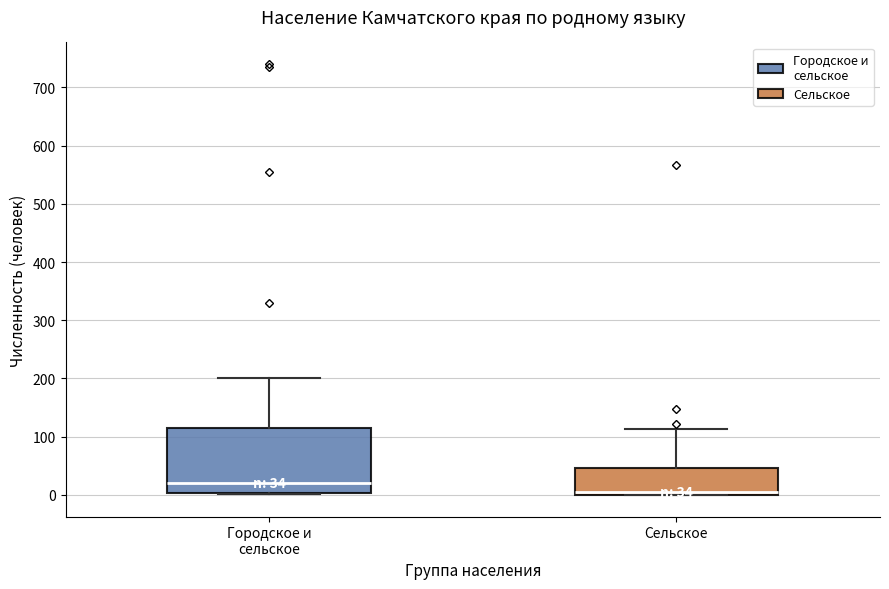

Which box is the tallest, from its lower edge to its upper edge?

Городское и сельское